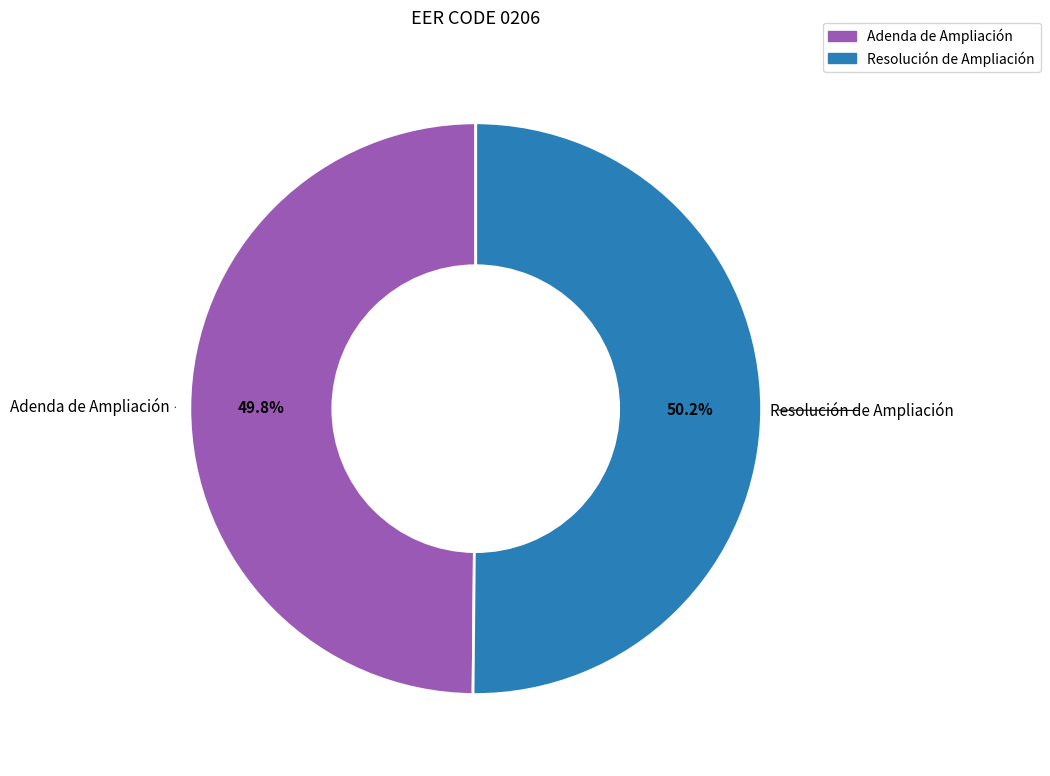

To the nearest percent, what is the combined percentage of Adenda de Ampliación and Resolución de Ampliación?

100%